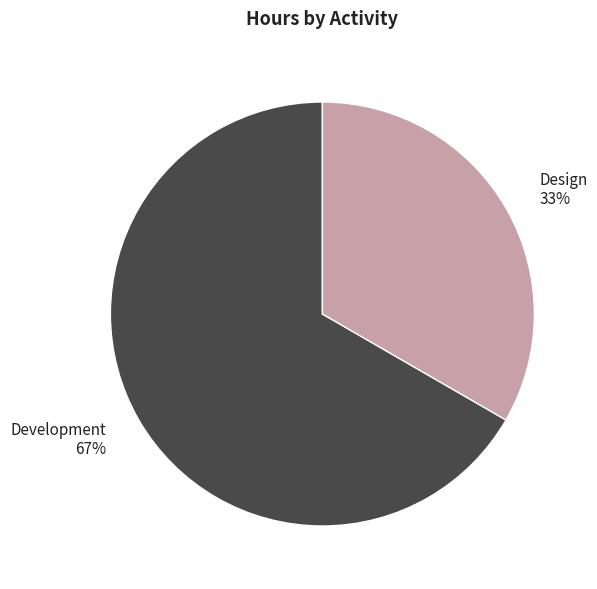

How many segments does this pie chart have?

2